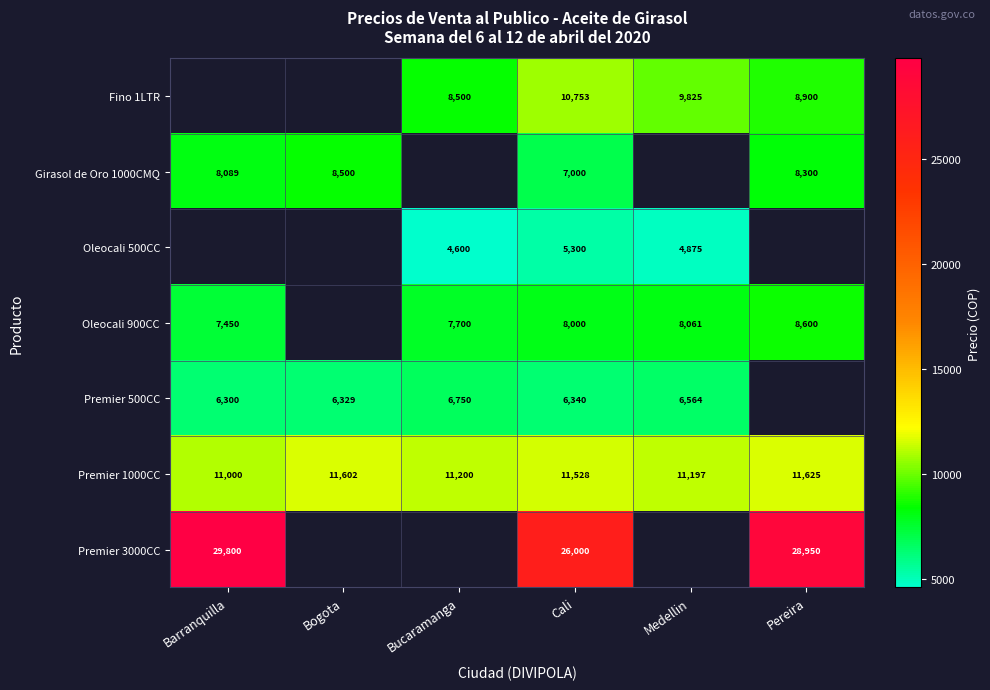

What is the total value across all series at Cali?

74921